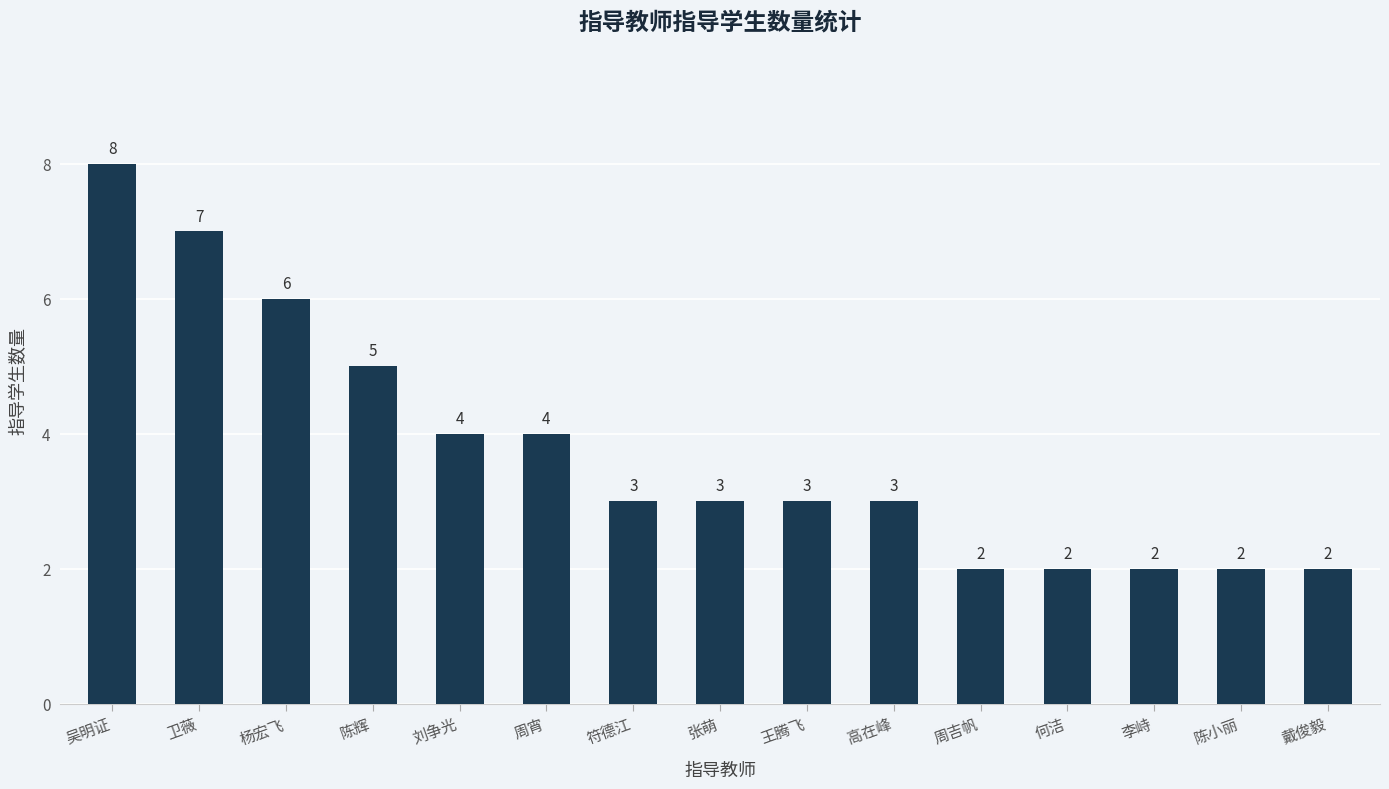

What is the greatest value displayed?

8